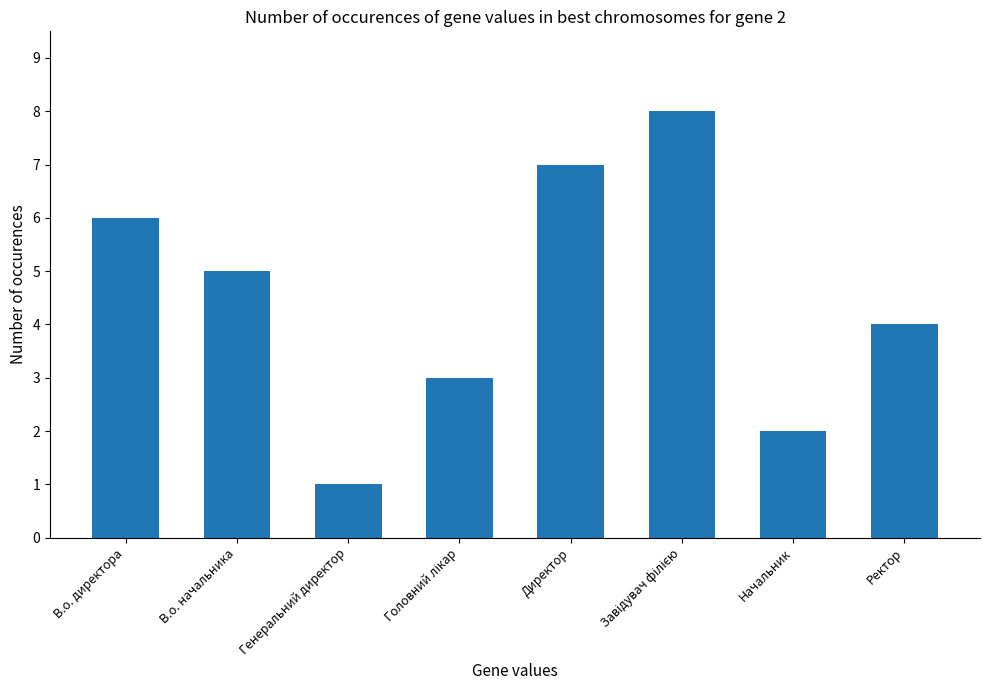

Reading right to left, transcribe all the data shown in this chart.

4	2	8	7	3	1	5	6